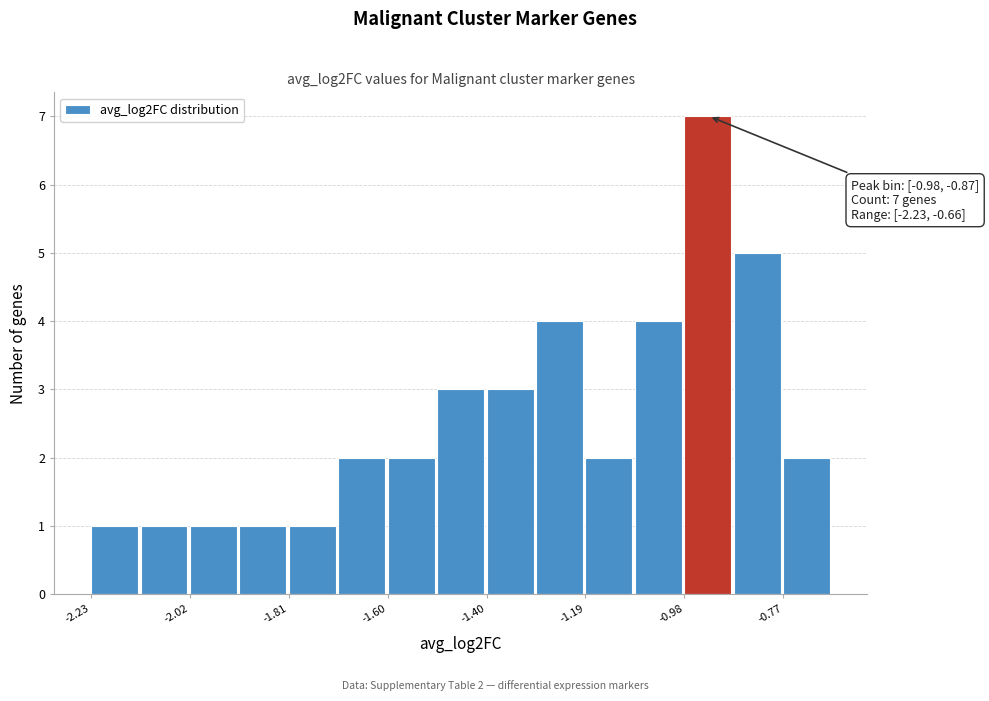

Read against the x-axis, roughly where is the centre of the tallest bar?

-0.95